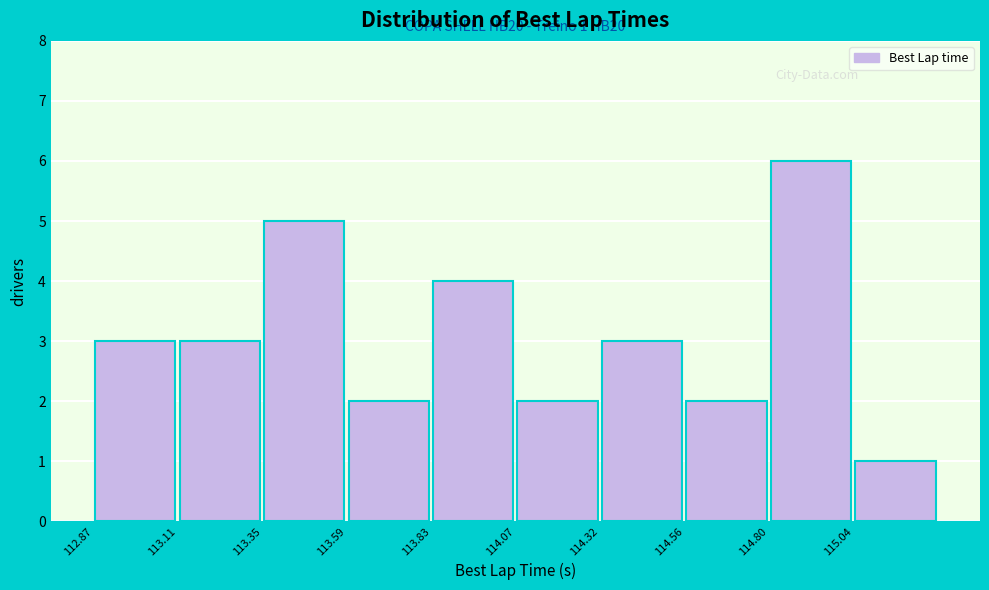

Which range on the x-axis has the tallest bar?

114.80 to 115.05